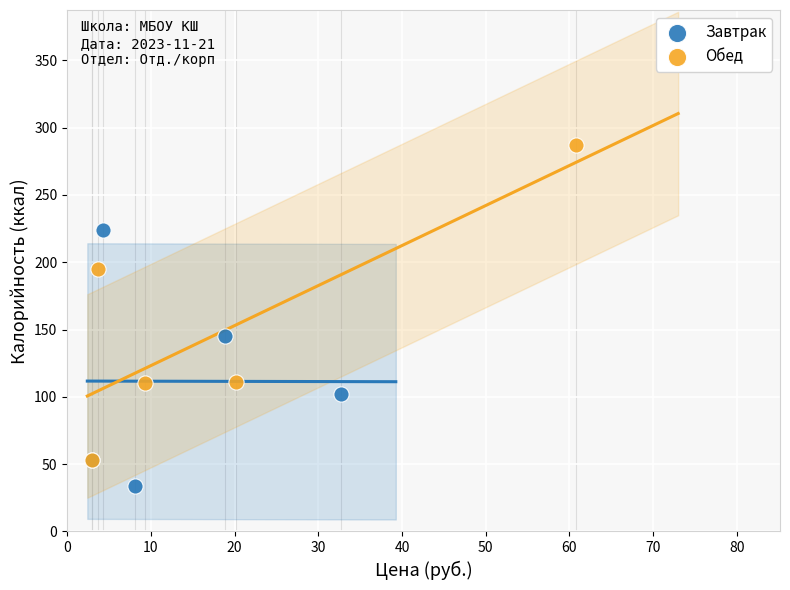

Which series has the widest spread of Y values?

Обед